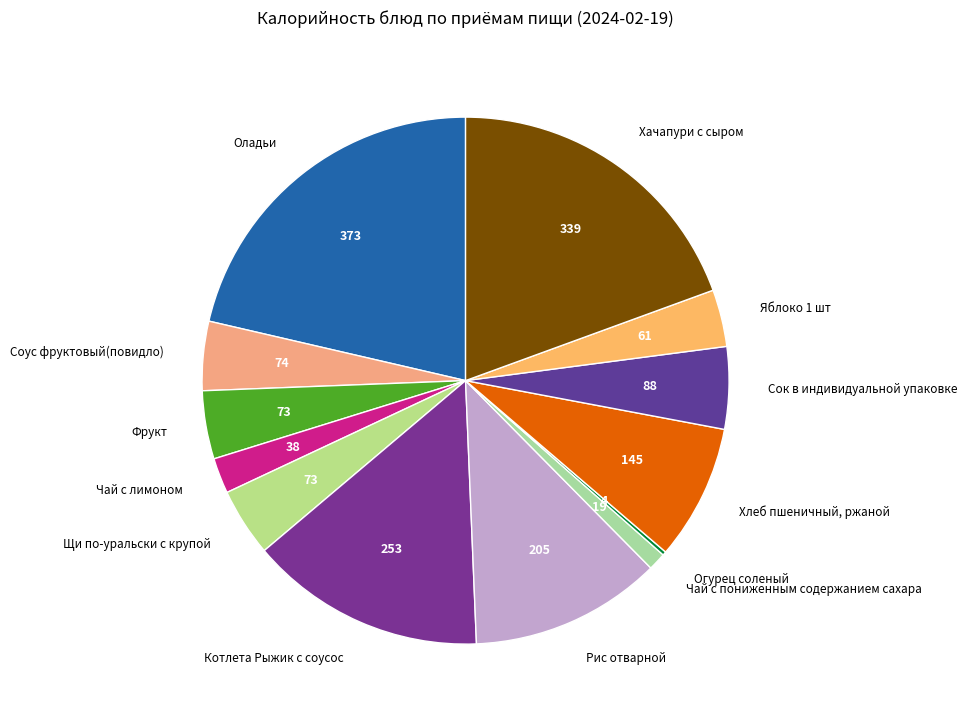

Is there any slice that represents more than half of the pie?

No